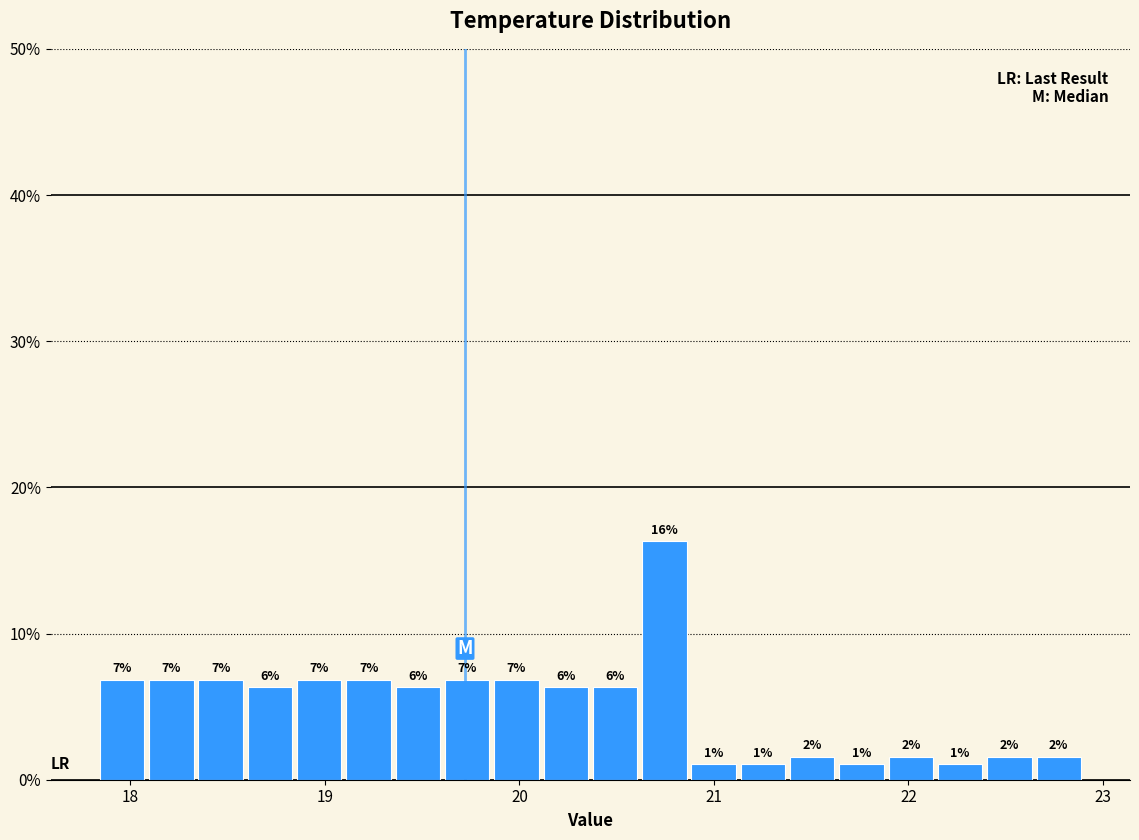

Read against the x-axis, roughly where is the centre of the tallest bar?

20.7